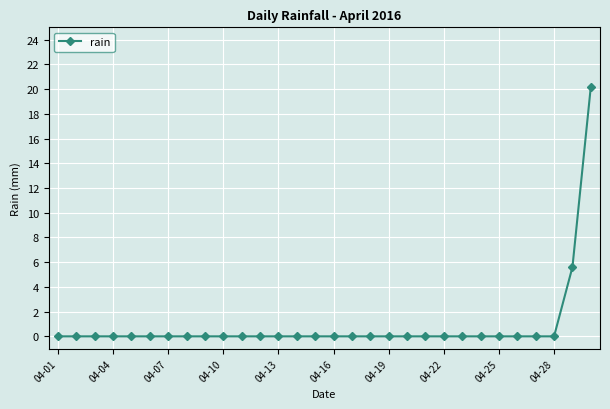

What is the greatest value displayed?

20.2